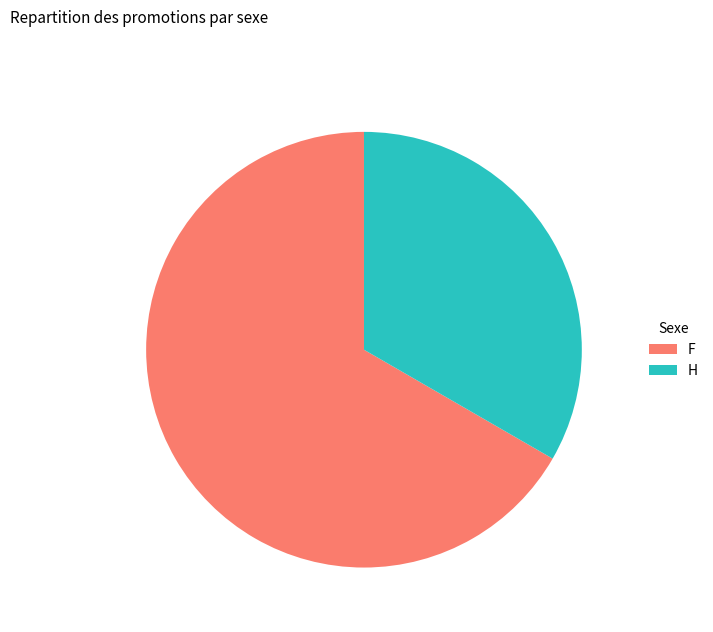

How many slices are in this pie chart?

2